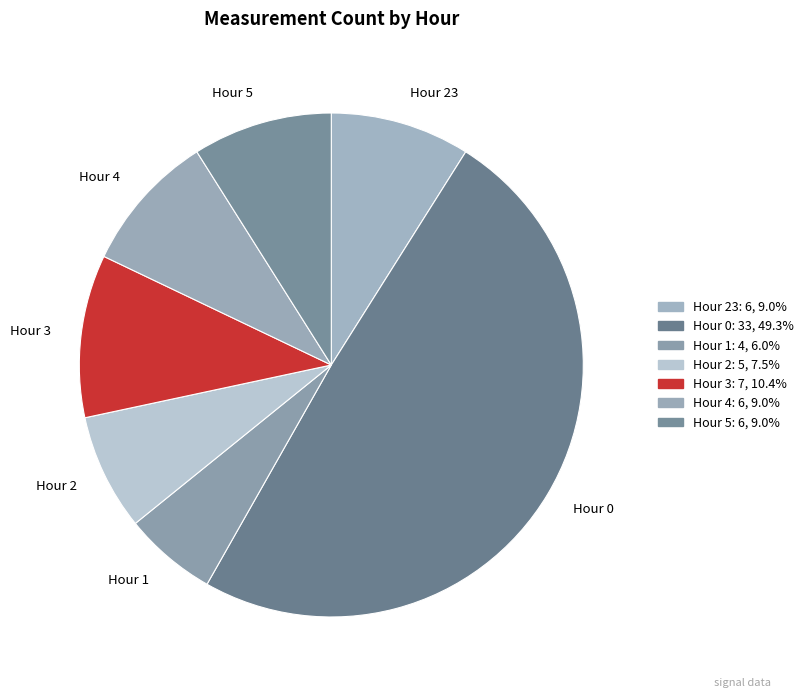

Does Hour 3 represent more than half of the total?

No